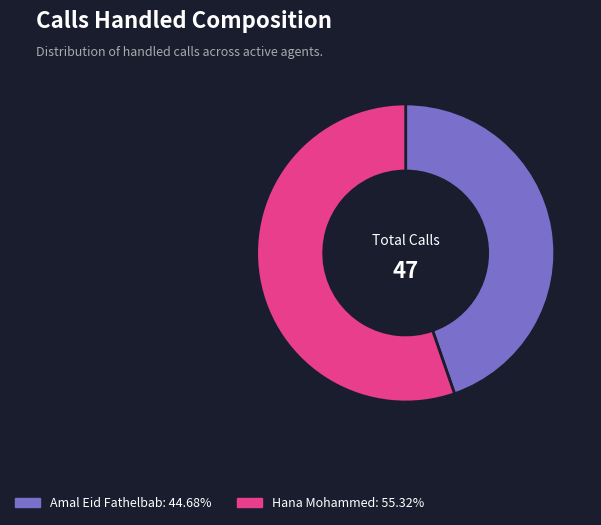

What is the largest slice in the pie chart?

Hana Mohammed